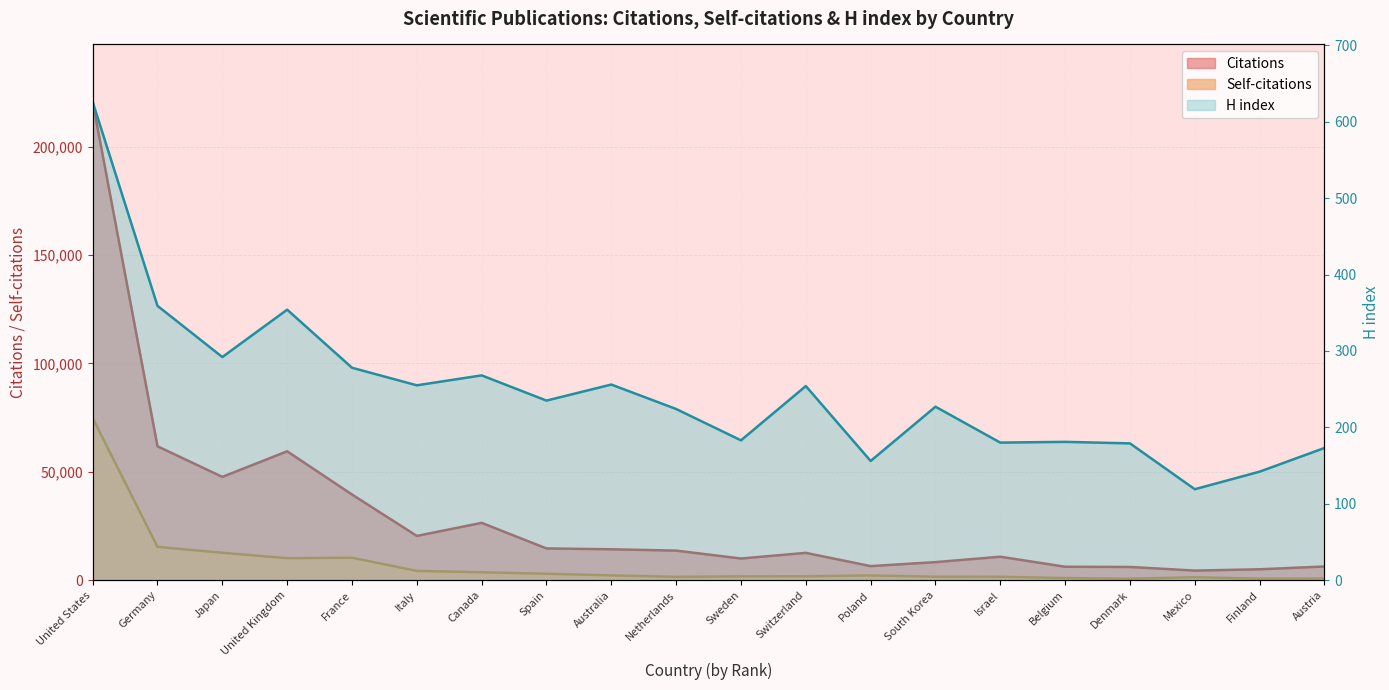

True or false: Citations and Self-citations intersect in this chart.

False